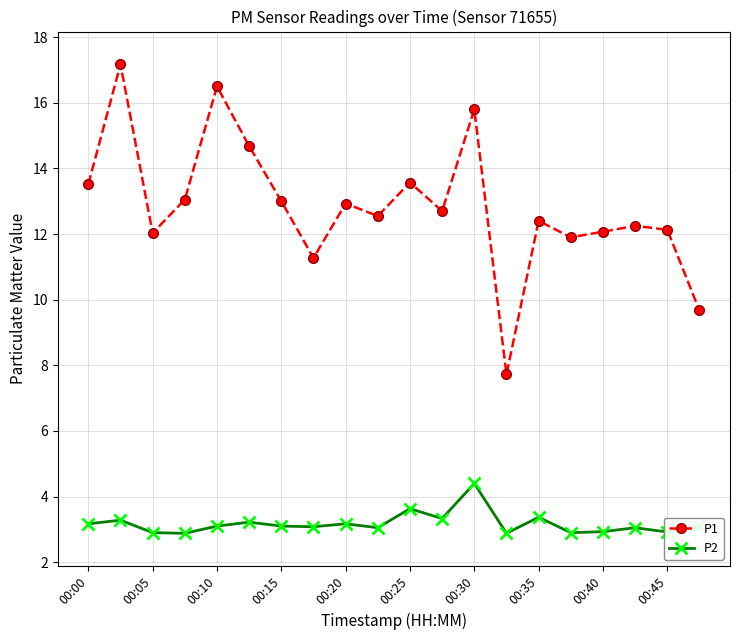

Which series has the widest spread of values?

P1